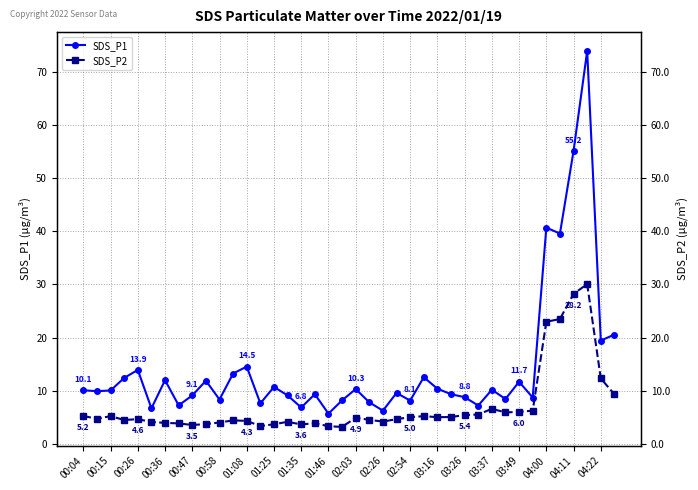

The value of SDS_P2 at 04:22 is 12.3. True or false?

True